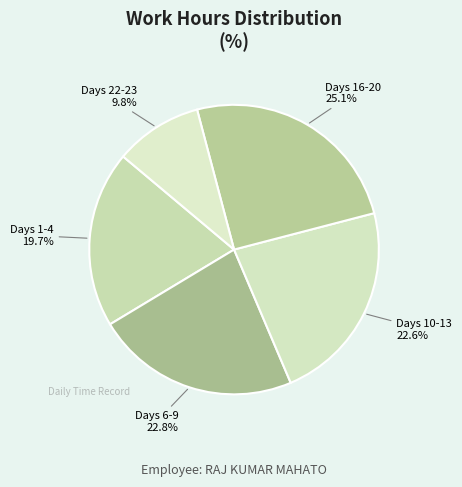

Combined, do Days 16-20 and Days 1-4 account for over 50%?

No